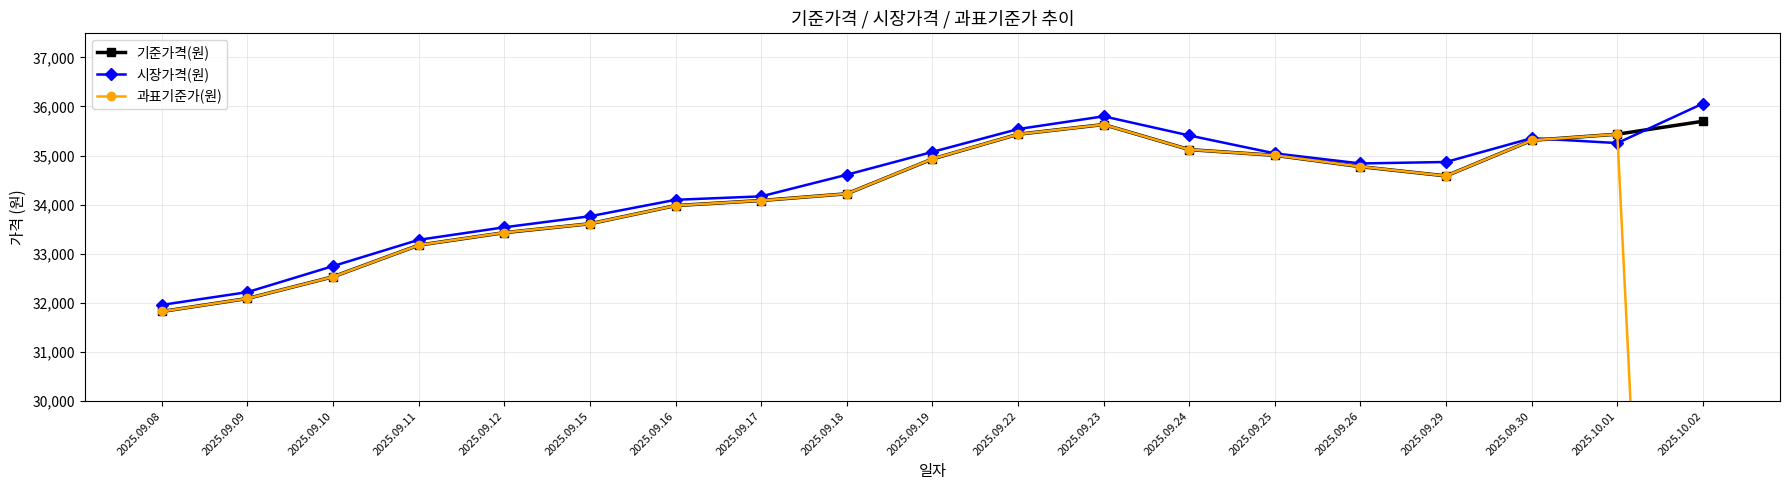

True or false: 과표기준가(원) and 기준가격(원) cross at least once.

False